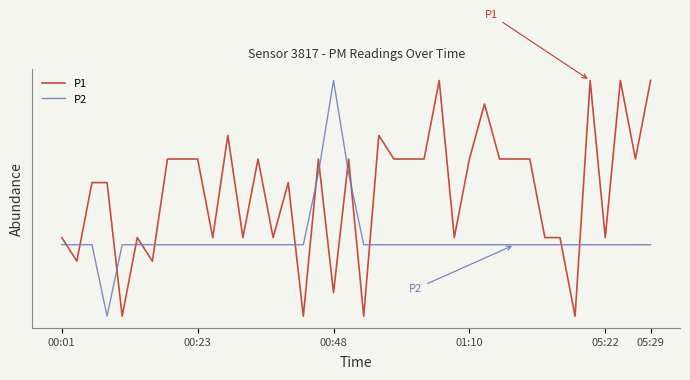

What are all the series names shown in the legend?

P1, P2